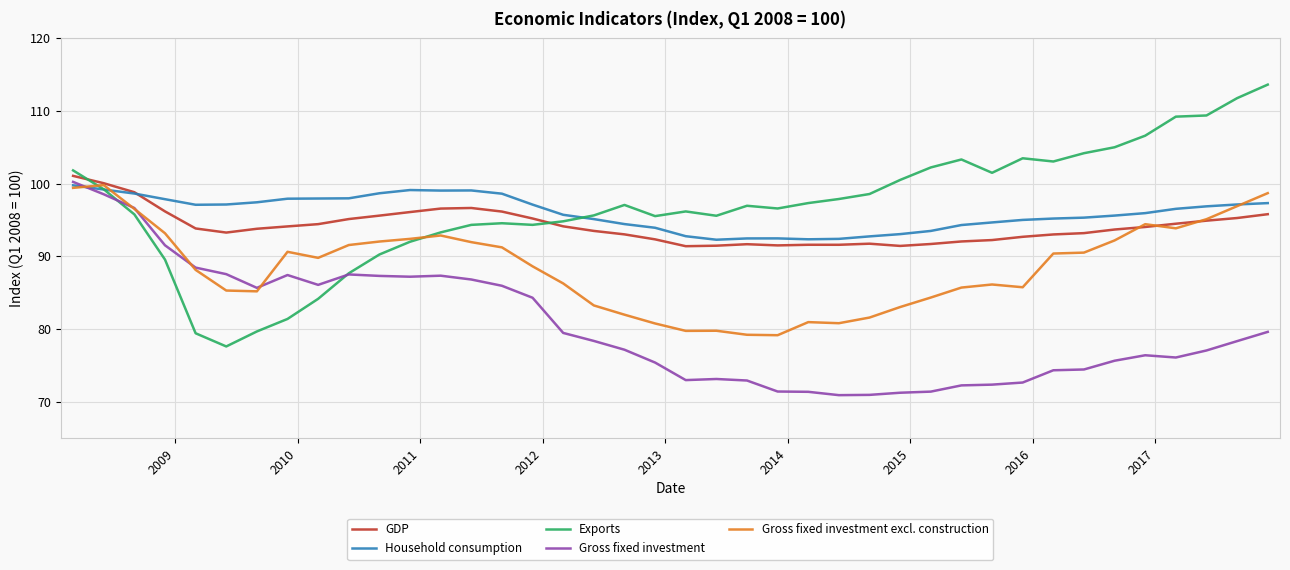

What is the lowest value of the Gross fixed investment series?

70.9